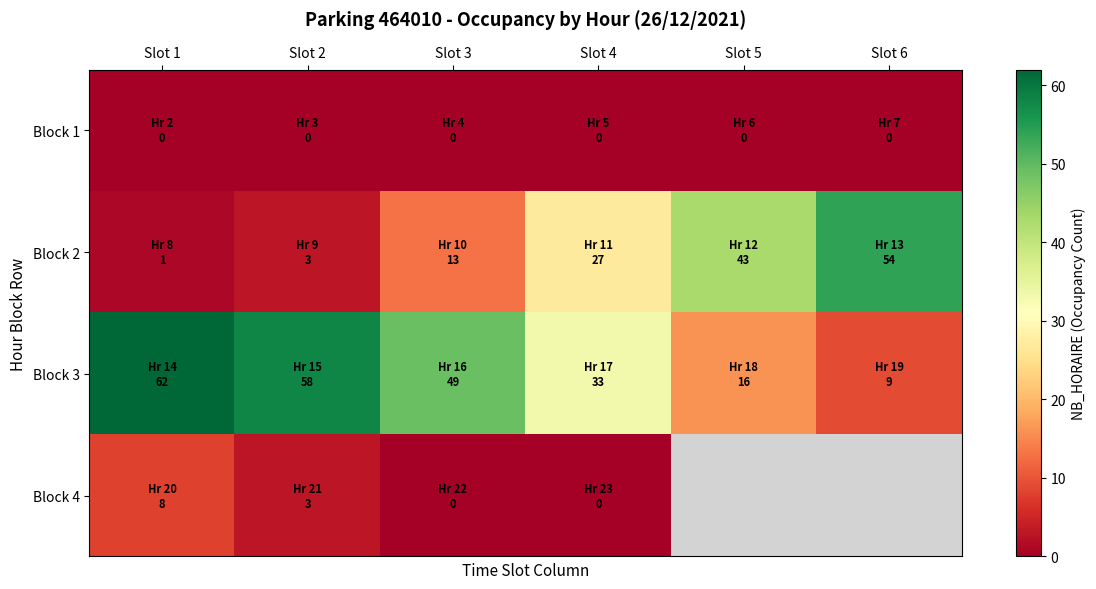

At how many categories does at least one series exceed 35?

5